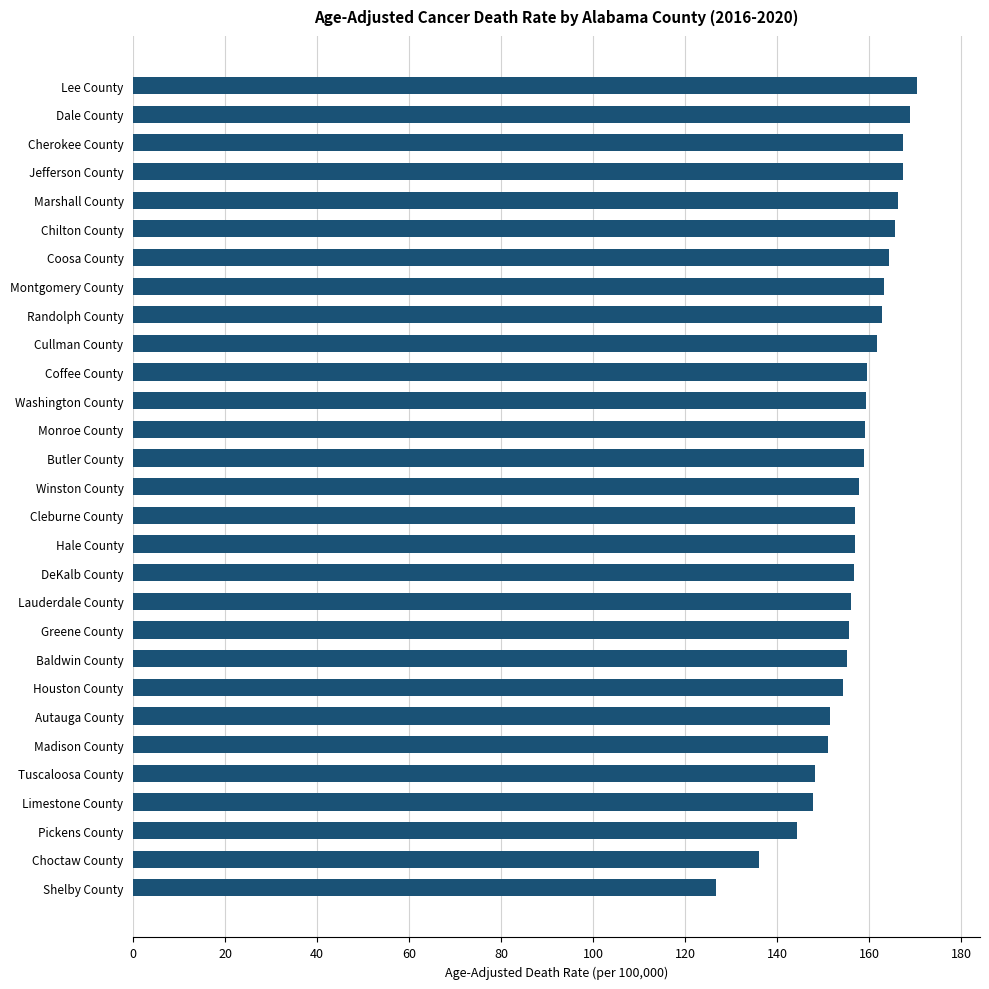

How many distinct data groups are displayed?

1